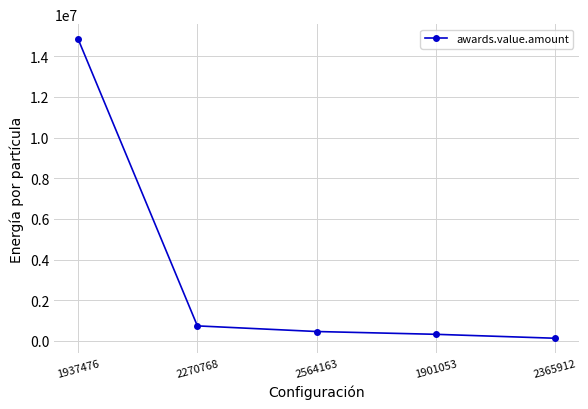

Does the chart have visible grid lines?

Yes